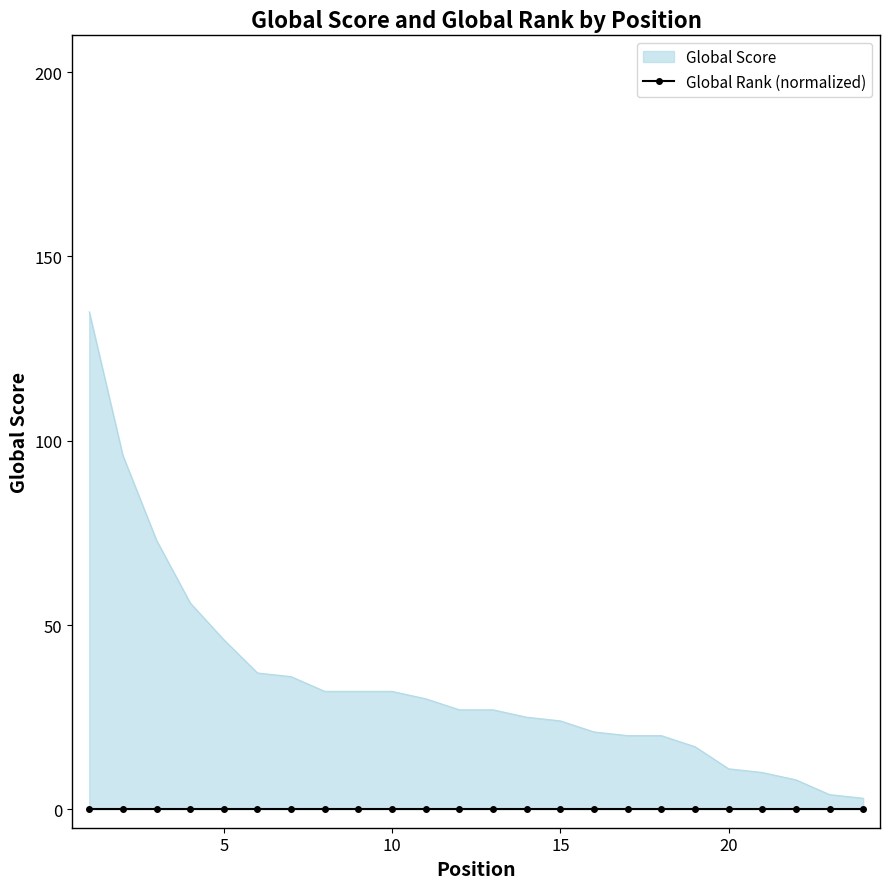

List the labels in order of value, smallest first.

24, 23, 22, 21, 20, 19, 17, 18, 16, 15, 14, 12, 13, 11, 8, 9, 10, 7, 6, 5, 4, 3, 2, 1